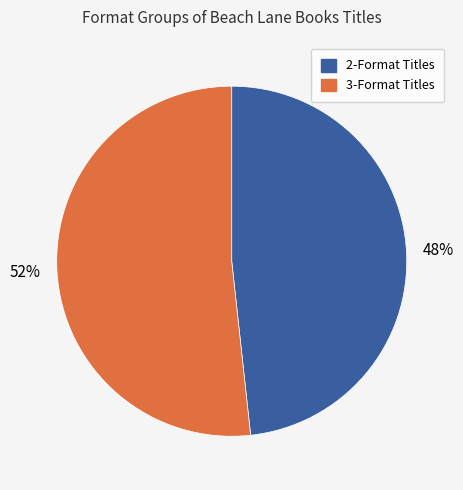

Is there any slice that represents more than half of the pie?

Yes